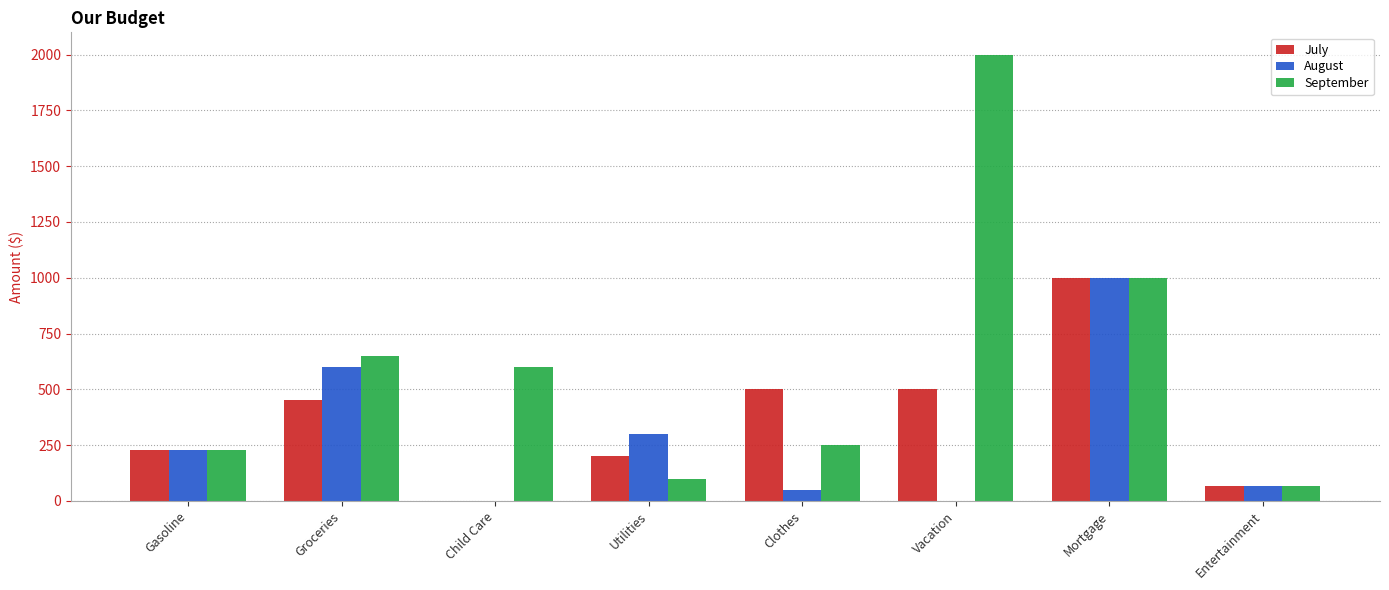

True or false: August has a value of 420 at Groceries.

False